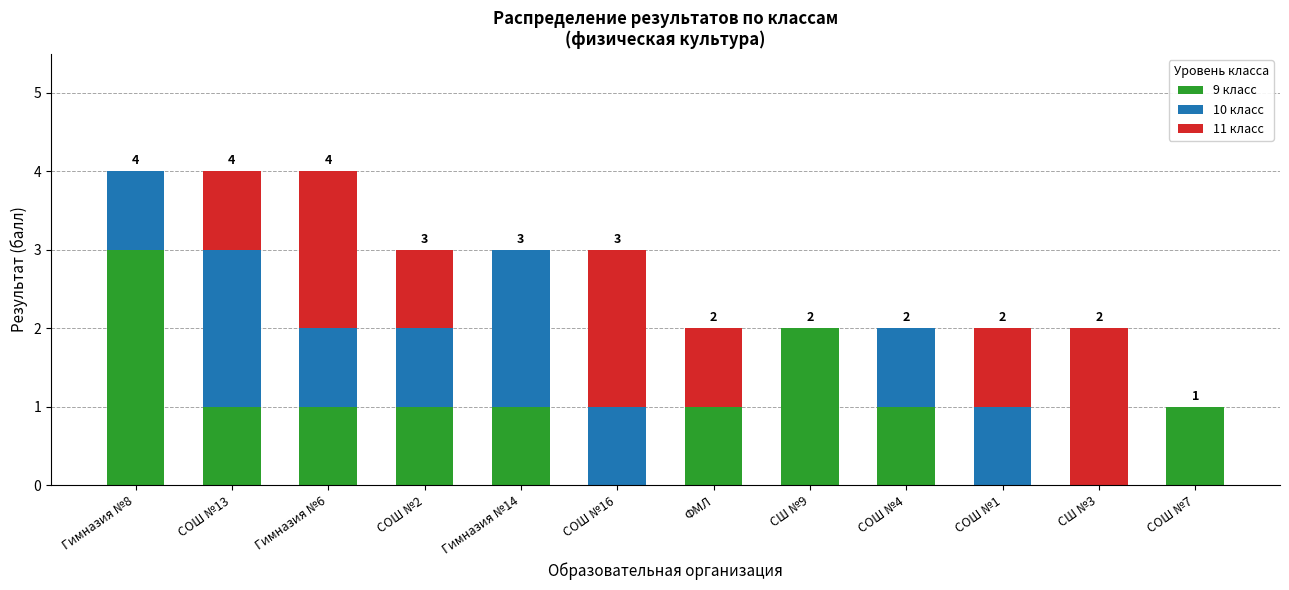

Is it true that 9 класс equals 1 at СОШ №16?

False